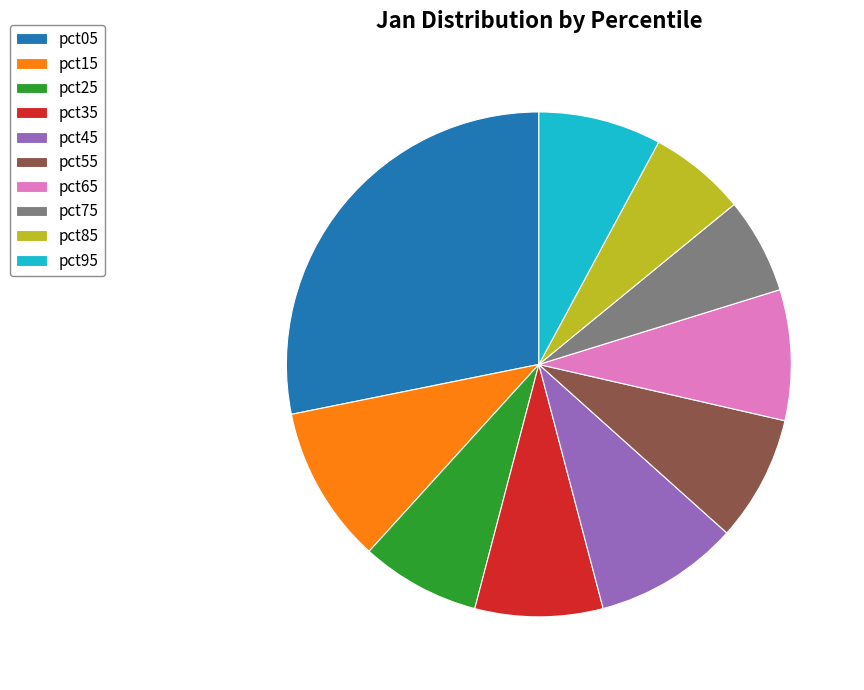

Combined, do pct65 and pct75 account for over 50%?

No